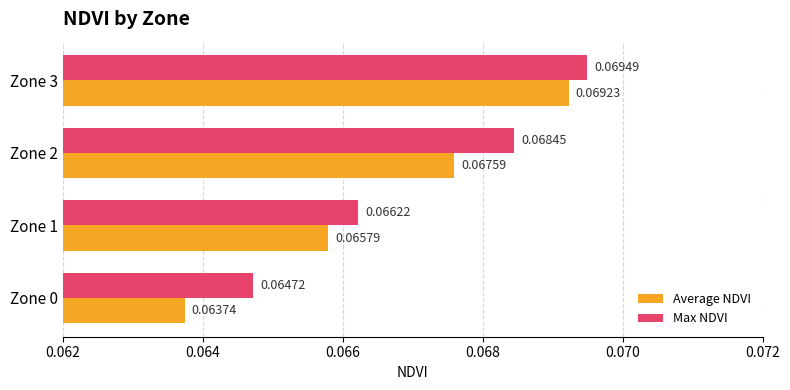

Which series has the widest spread of values?

Average NDVI